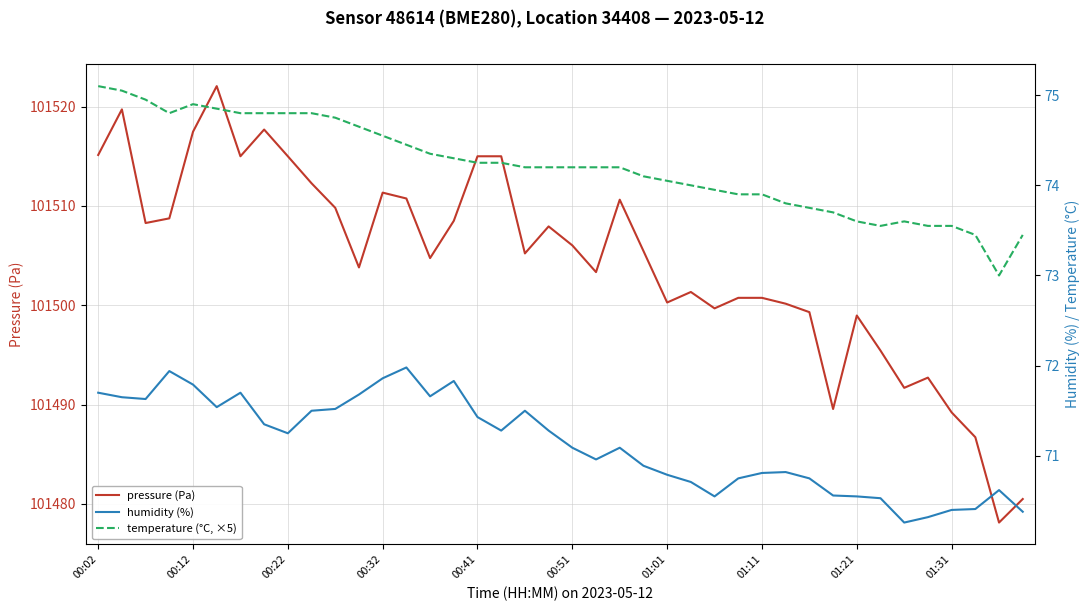

Reading right to left, transcribe all the data shown in this chart.

pressure (Pa): 101480.5	101478.1	101486.7	101489.2	101492.7	101491.7	101495.4	101499.0	101489.6	101499.3	101500.2	101500.8	101500.8	101499.7	101501.3	101500.3	101505.5	101510.6	101503.3	101506.0	101507.9	101505.2	101515.0	101515.0	101508.5	101504.8	101510.8	101511.3	101503.8	101509.8	101512.3	101515.0	101517.7	101515.0	101522.1	101517.5	101508.8	101508.3	101519.7	101515.1
humidity (%): 70.4	70.6	70.4	70.4	70.3	70.3	70.5	70.5	70.6	70.8	70.8	70.8	70.8	70.5	70.7	70.8	70.9	71.1	71.0	71.1	71.3	71.5	71.3	71.4	71.8	71.7	72.0	71.9	71.7	71.5	71.5	71.2	71.3	71.7	71.5	71.8	71.9	71.6	71.7	71.7
temperature (°C, ×5): 73.5	73.0	73.5	73.6	73.6	73.6	73.6	73.6	73.7	73.8	73.8	73.9	73.9	73.9	74.0	74.0	74.1	74.2	74.2	74.2	74.2	74.2	74.2	74.2	74.3	74.3	74.5	74.5	74.7	74.8	74.8	74.8	74.8	74.8	74.9	74.9	74.8	75.0	75.0	75.1